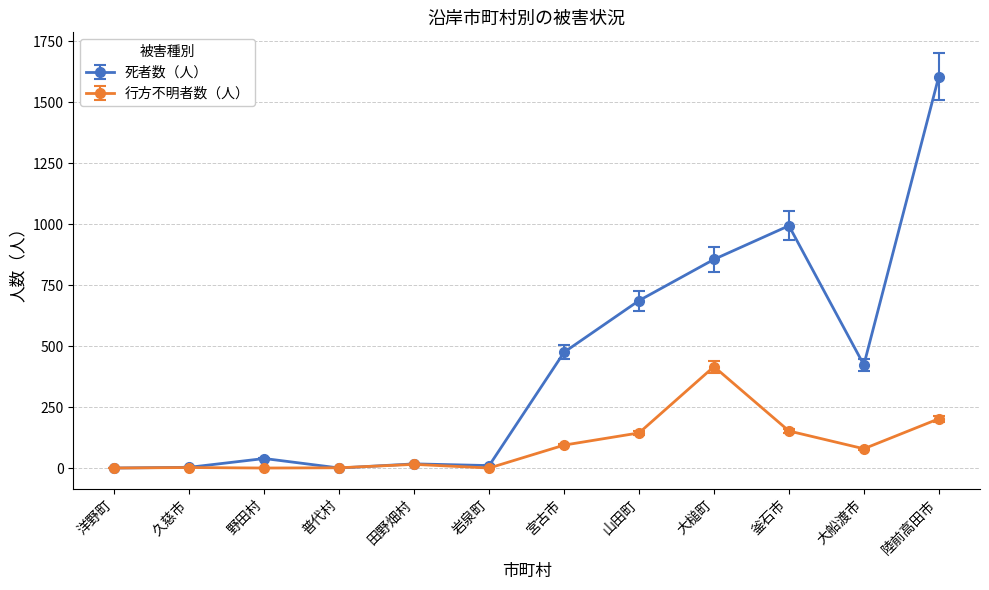

What is the label of the 7th point from the left?

宮古市